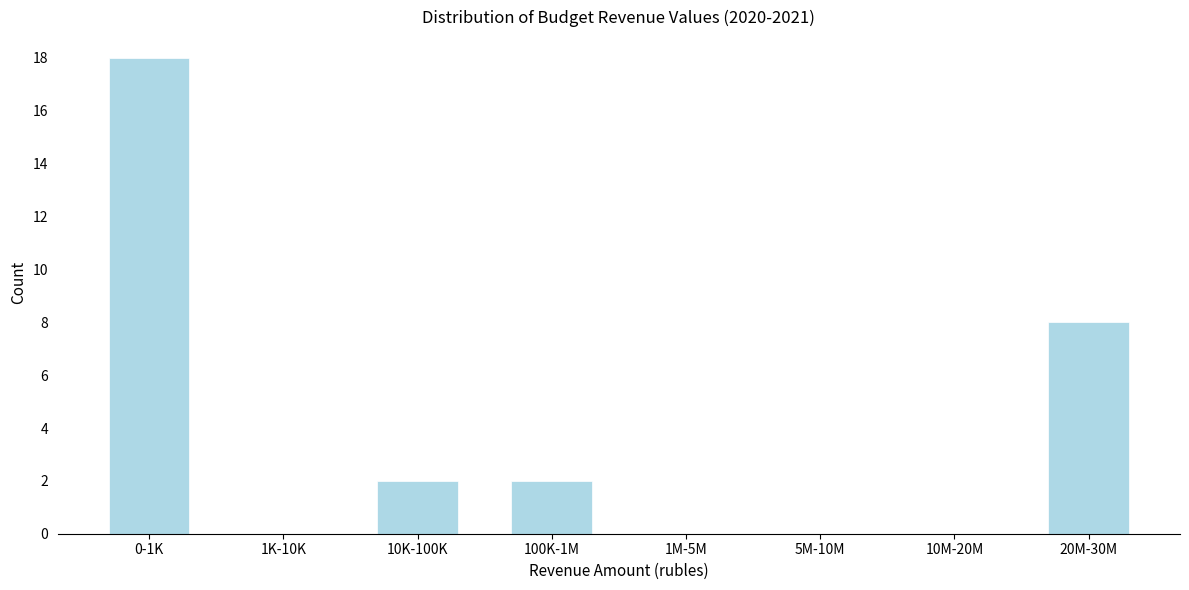

Reading right to left, extract all data points from this chart.

20M-30M=8	10M-20M=0	5M-10M=0	1M-5M=0	100K-1M=2	10K-100K=2	1K-10K=0	0-1K=18